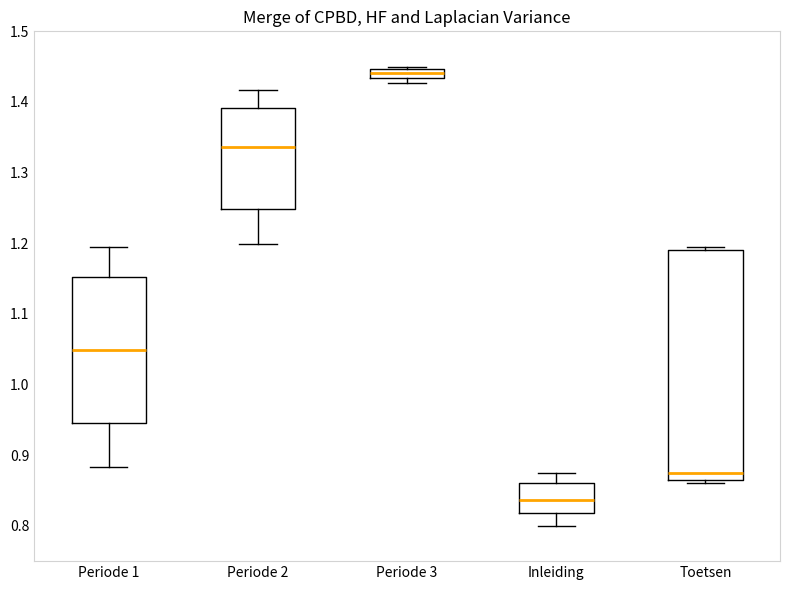

Where is the lower edge of the box for Periode 3 on the y-axis? The values are not printed on the chart, so give them approximately, as read against the axis.

1.43